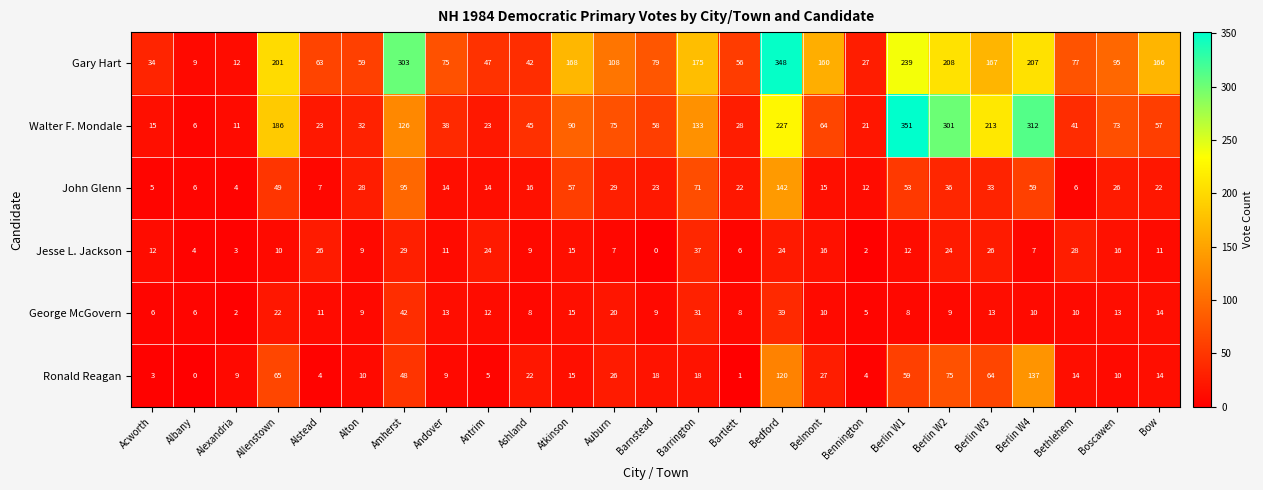

Which label corresponds to the largest value in the chart?

Berlin W1